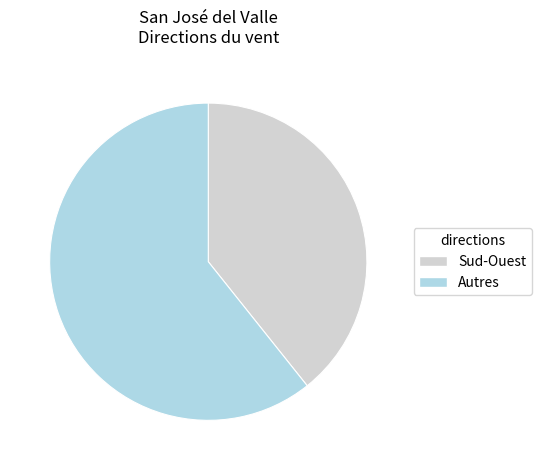

What is the smallest slice in the pie chart?

Sud-Ouest